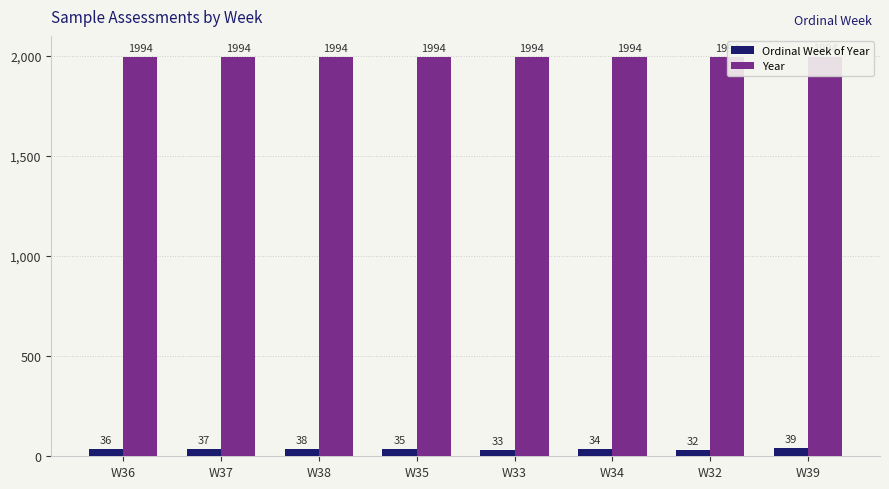

Read the Ordinal Week of Year value at W39.

39